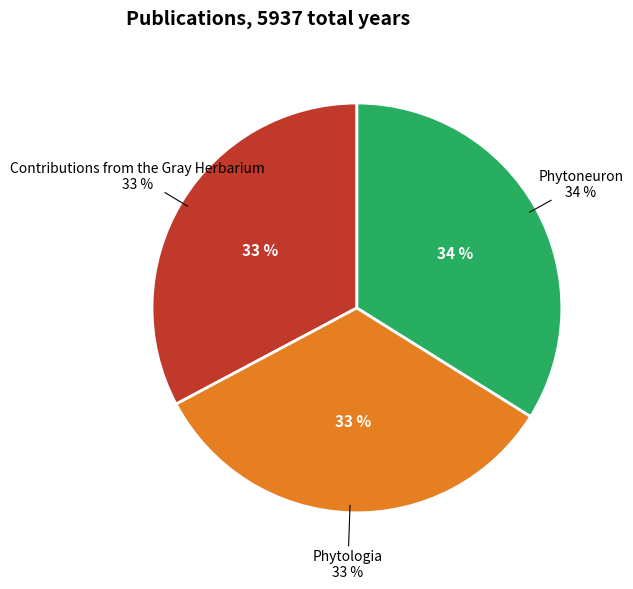

To the nearest percent, what is the combined percentage of Contributions from the Gray Herbarium and Phytologia?

66%